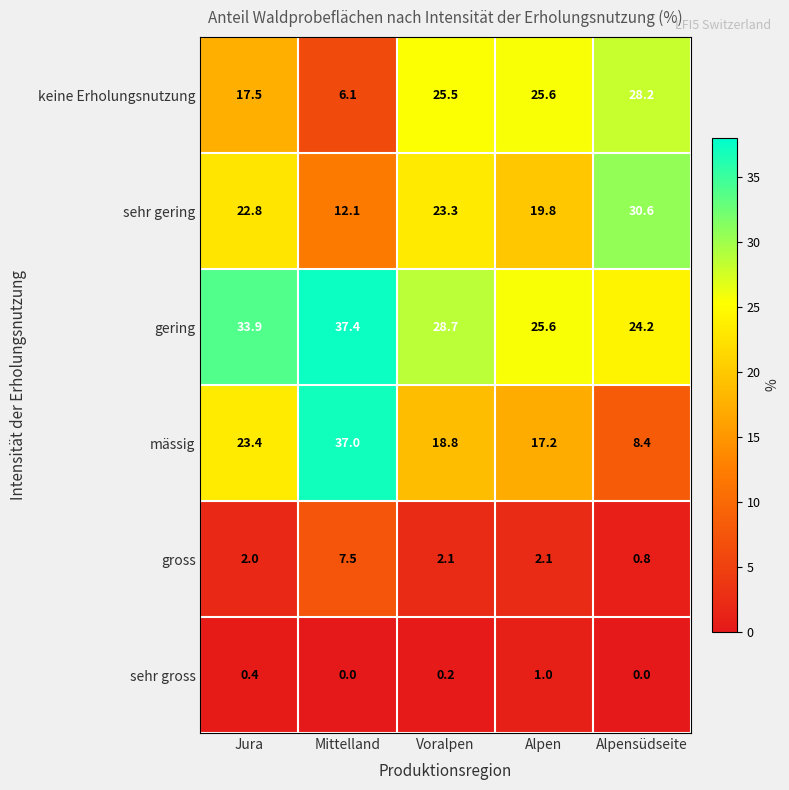

What is the difference between the maximum and minimum values in the gering series?

13.2